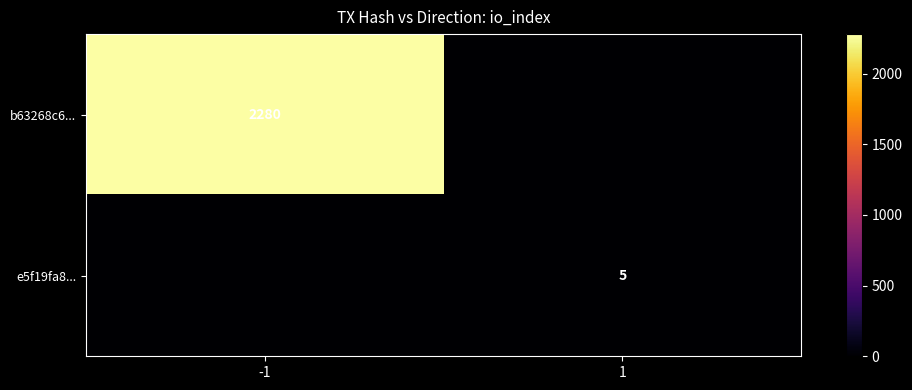

What is the spread (max minus min) of values at 1?

5